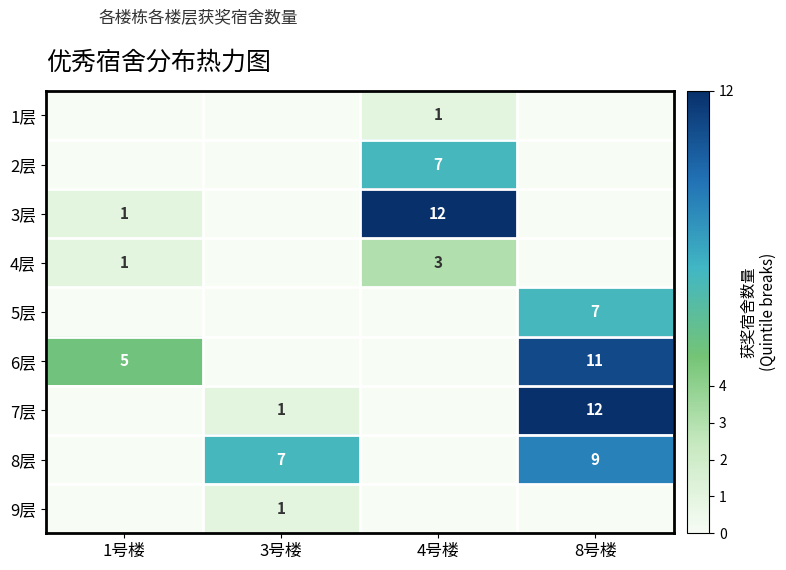

The 4层 series shows 1 at 1号楼. True or false?

True